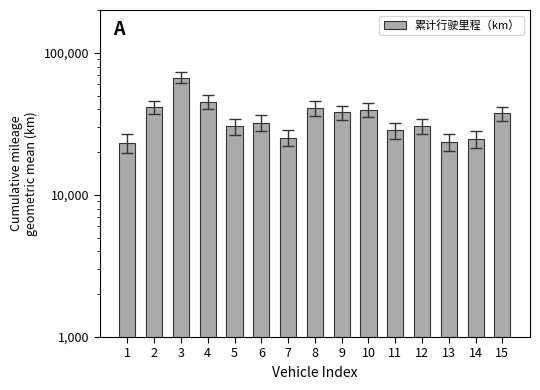

List the labels in order of value, smallest first.

1, 13, 14, 7, 11, 5, 12, 6, 15, 9, 10, 8, 2, 4, 3